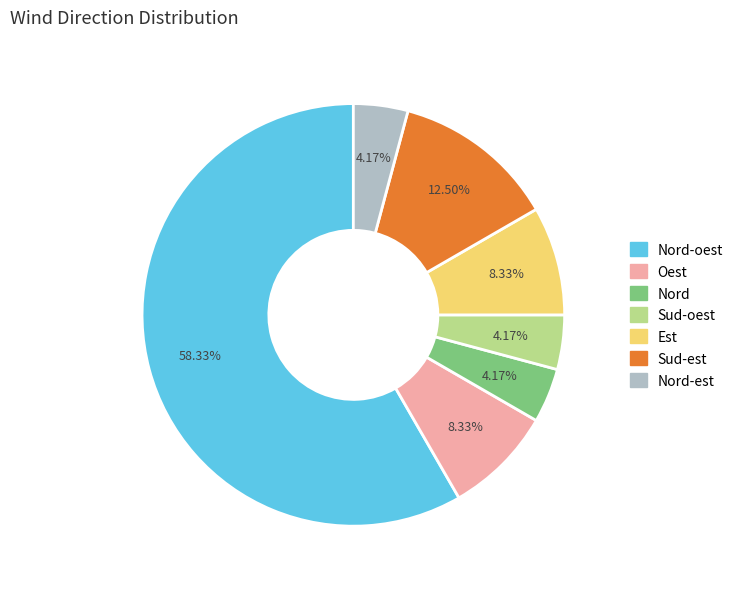

Which slice is the largest?

Nord-oest